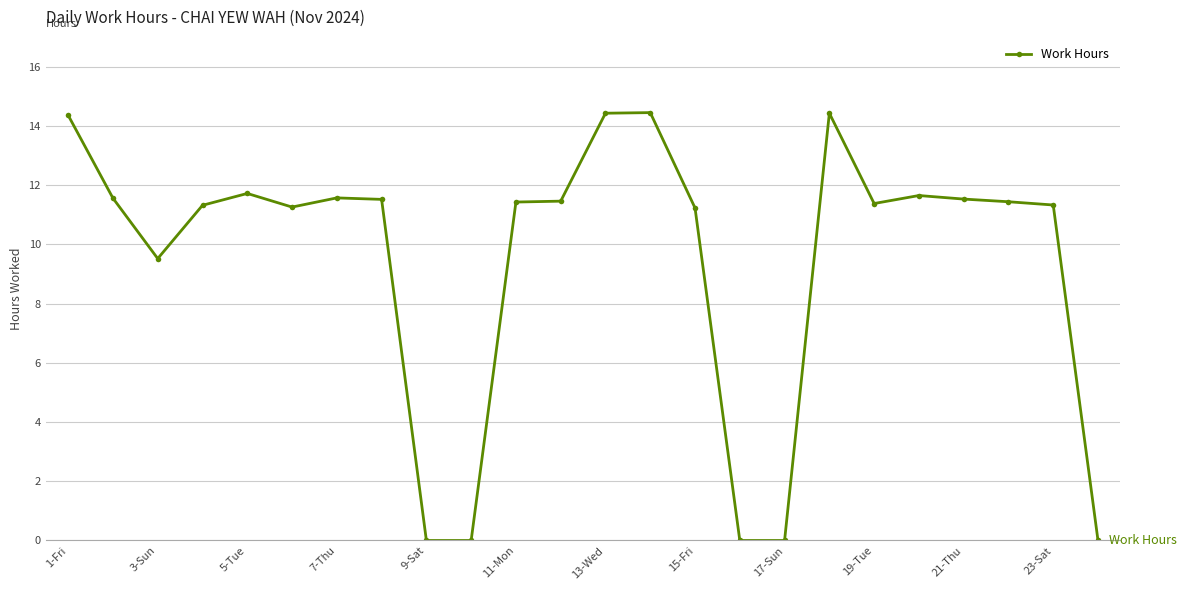

What is the average value?

9.5